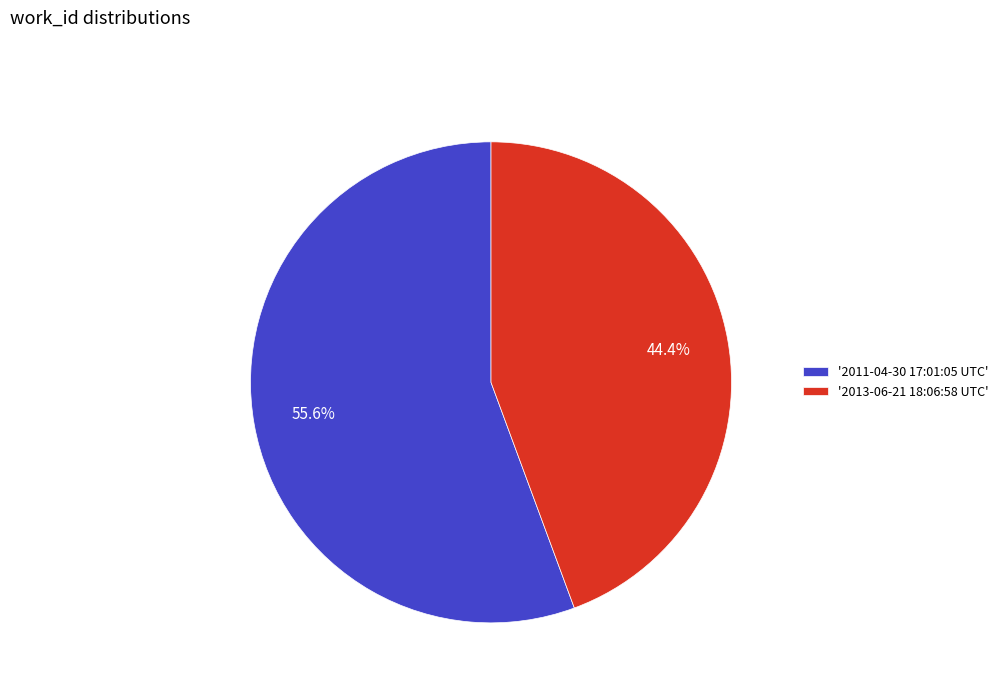

Combined, do '2013-06-21 18:06:58 UTC' and '2011-04-30 17:01:05 UTC' account for over 50%?

Yes